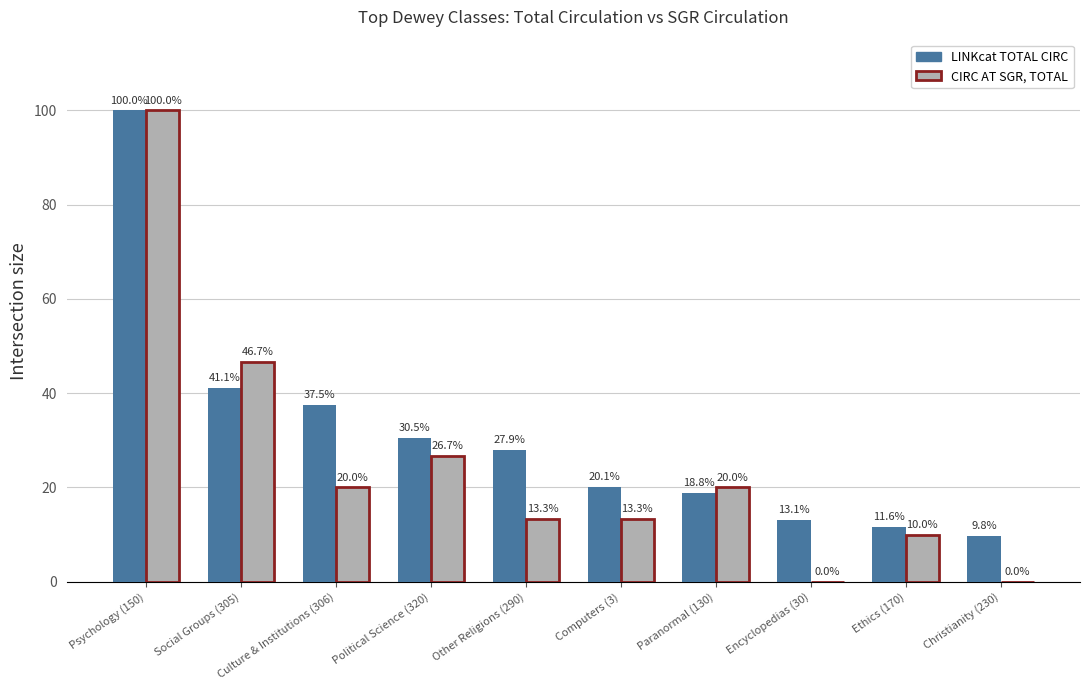

How many groups of bars are there?

10